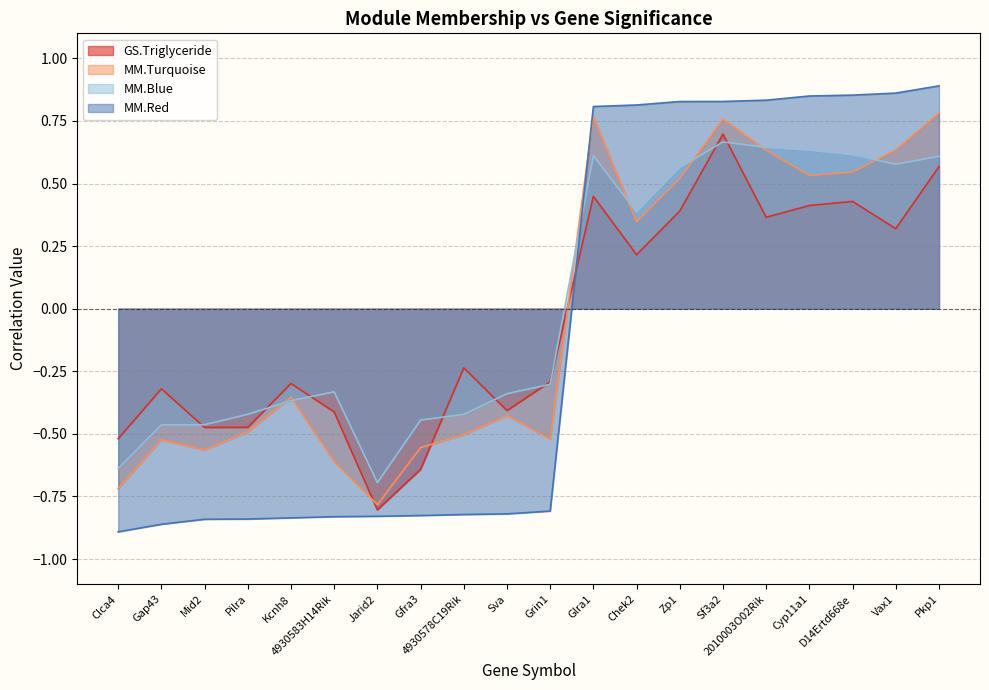

What is the sum of all MM.Turquoise values?

-0.5